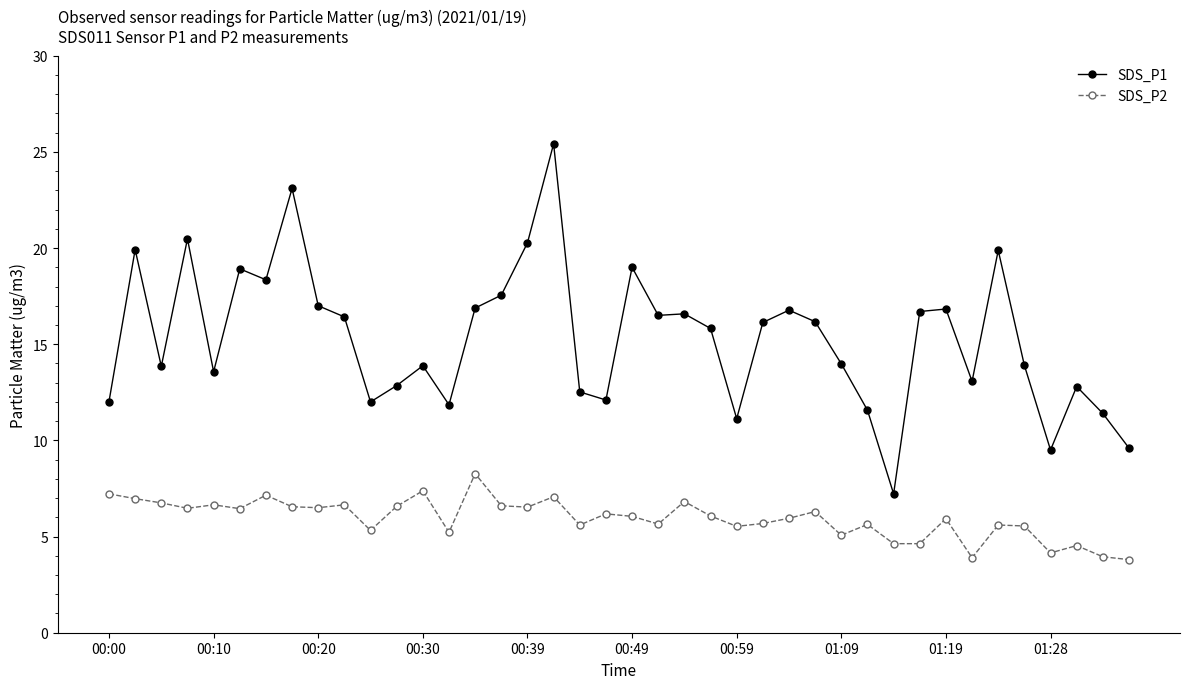

Which series has the largest total across all categories?

SDS_P1